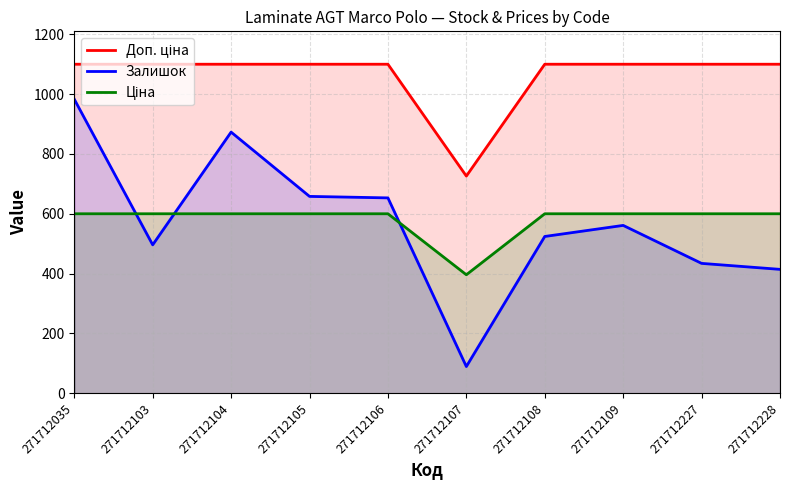

What is the lowest value of the Залишок series?

89.0